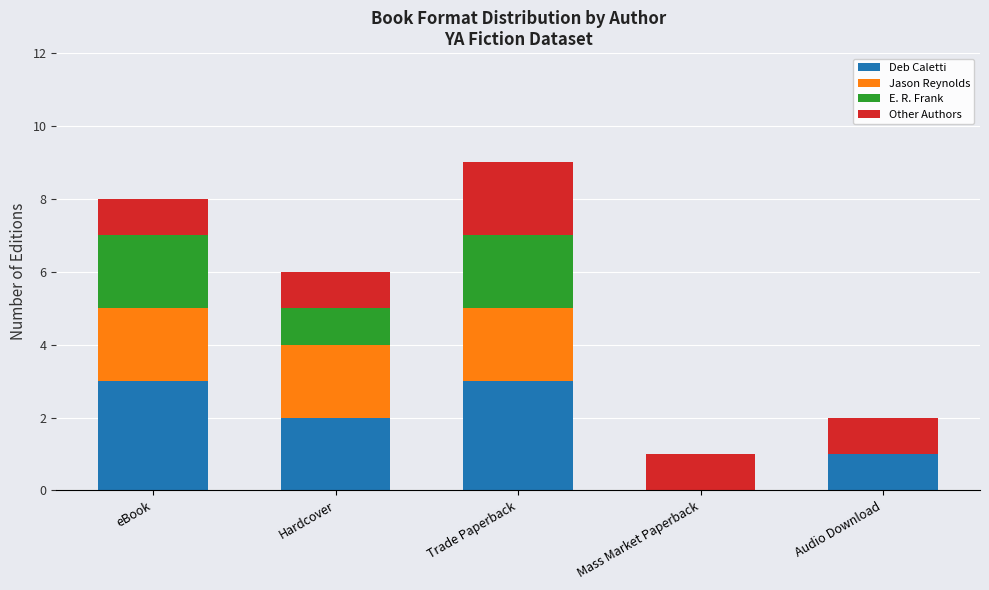

Are the bars horizontal?

No